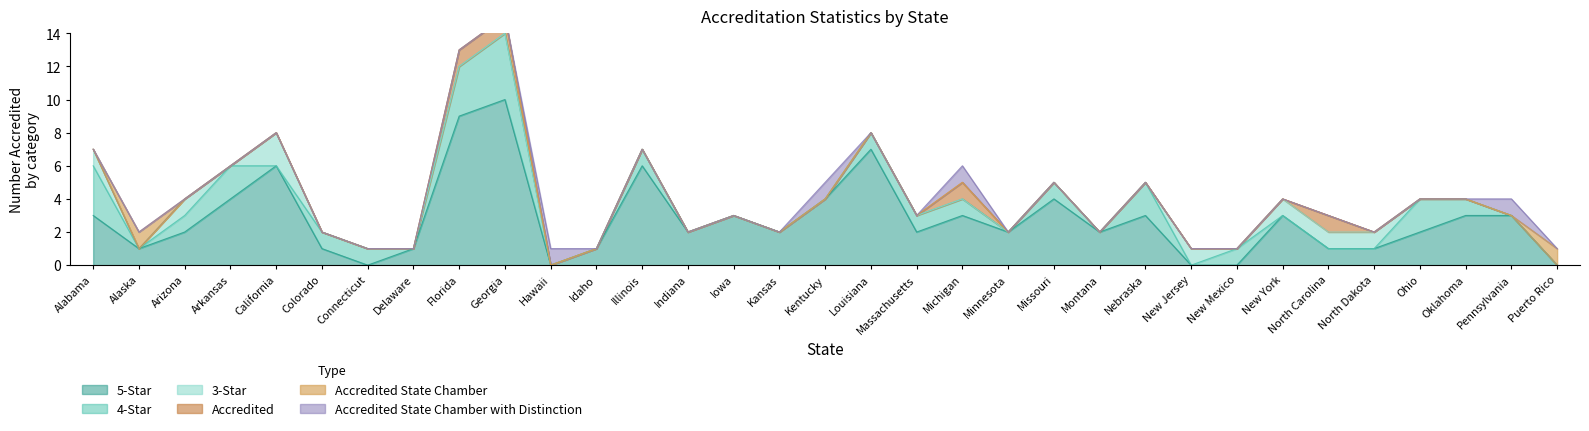

Where is the first local maximum for 5-Star?

California